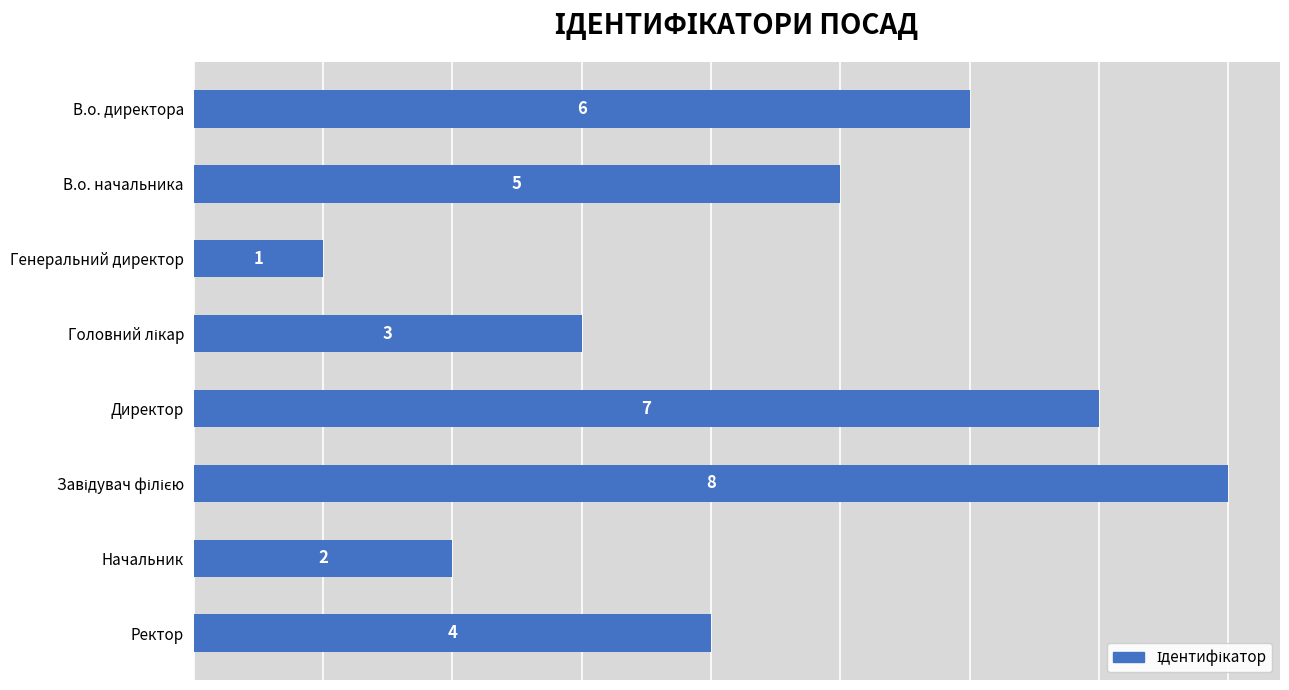

Which has a higher value, В.о. начальника or Ректор?

В.о. начальника